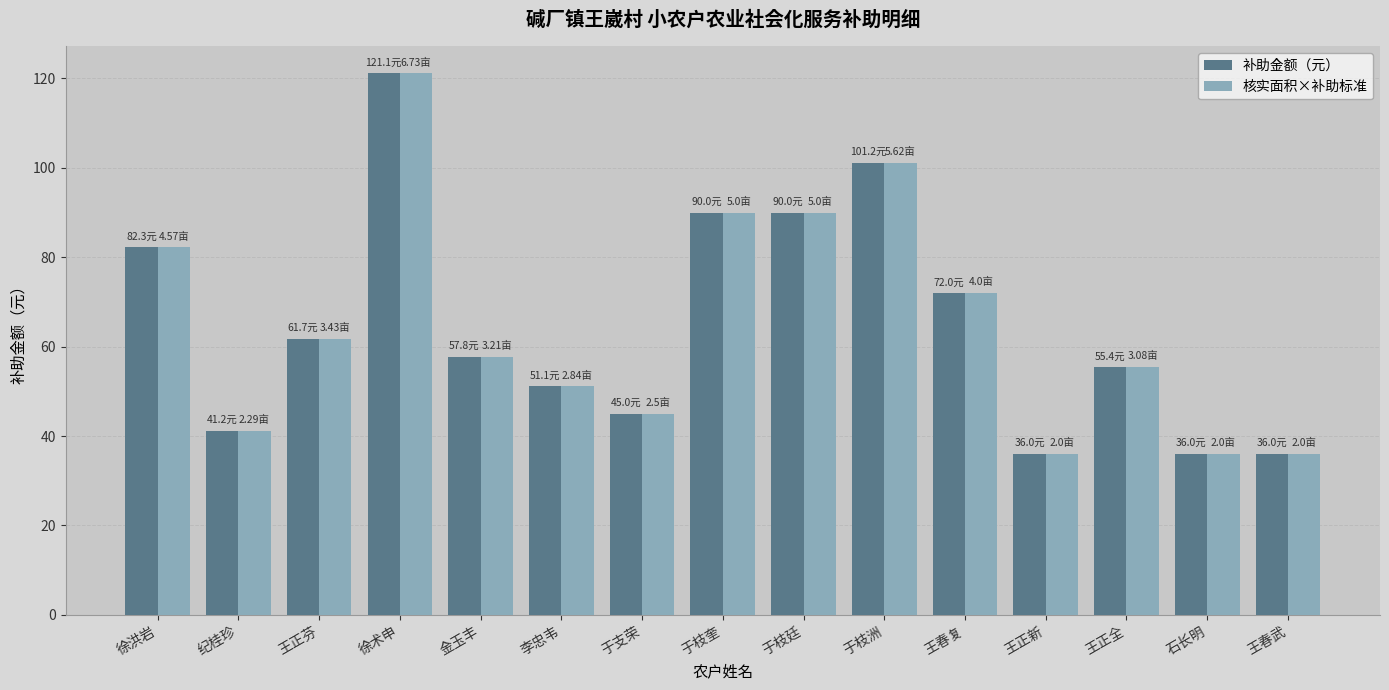

How many bars are there in each group?

2